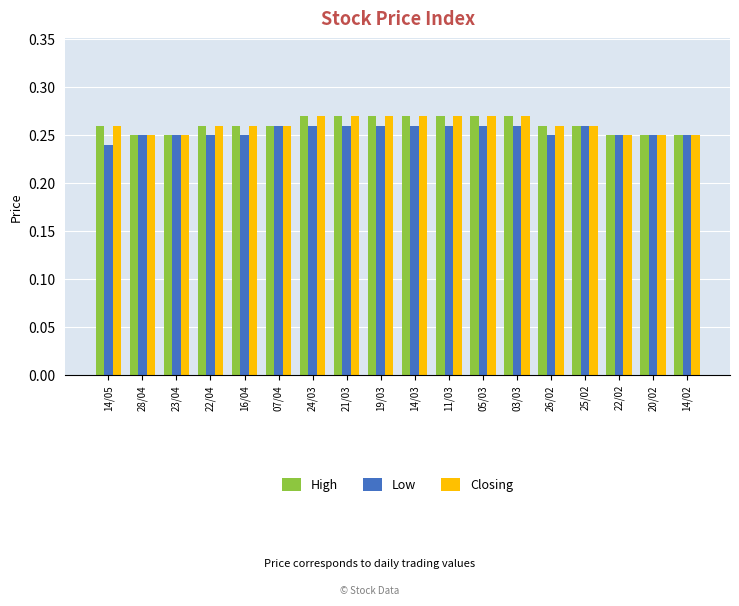

What is the label of the 13th bar from the right?

07/04